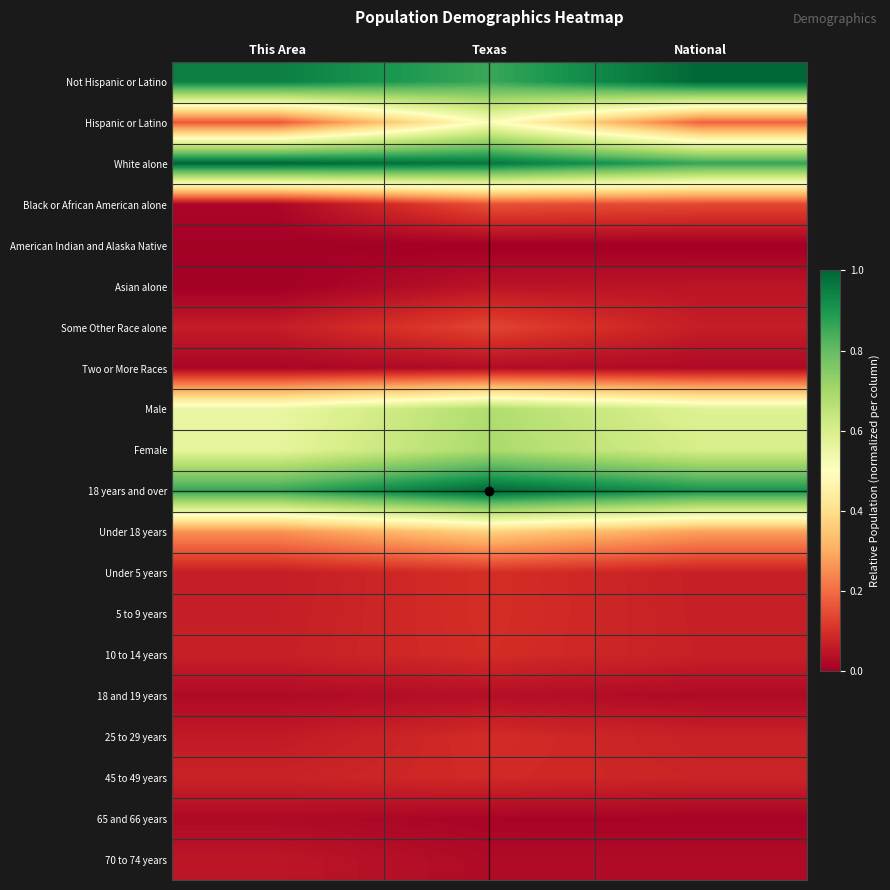

What is the maximum value shown in the chart?

1.0